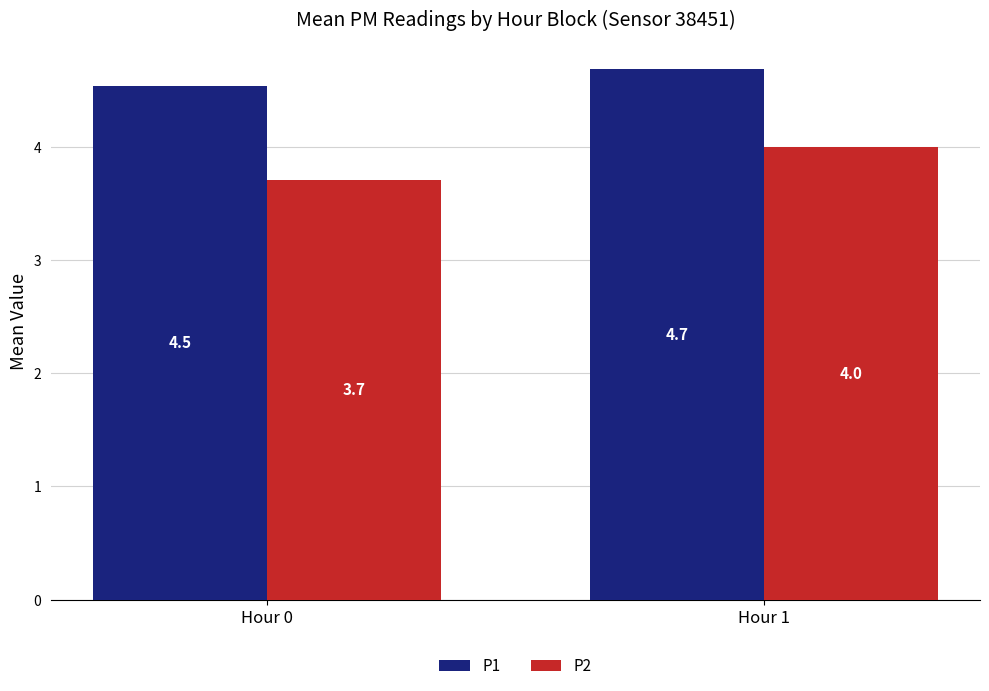

True or false: P1 has a value of 4.5 at Hour 0.

True